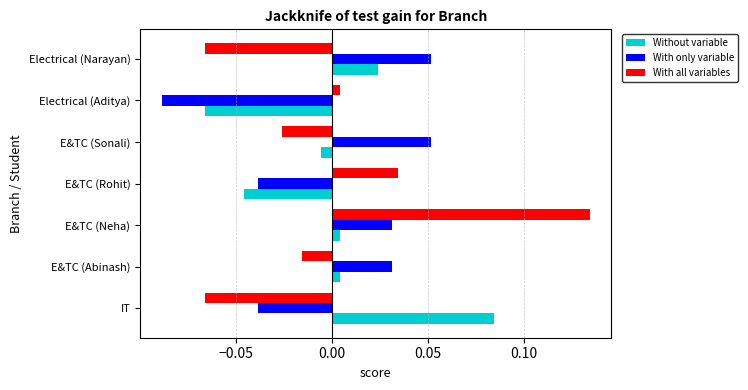

True or false: With only variable has a value of -0.1 at E&TC (Rohit).

False